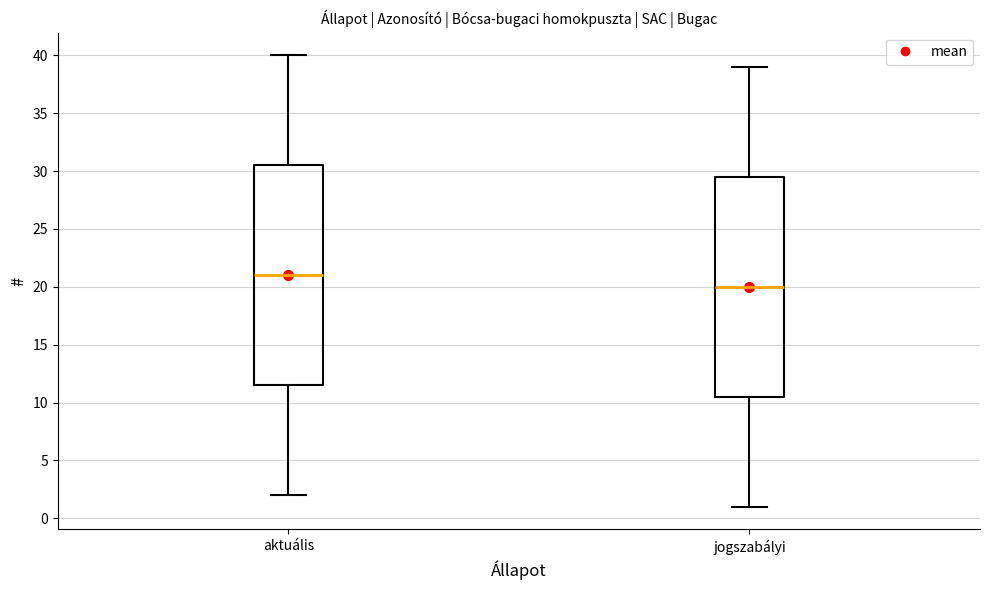

Reading left to right, transcribe this box plot: for each box, give where its median line is, the range the box spans, and where its two whiskers end, as read against the y-axis. The values are not printed on the chart, so give them approximately, as read against the axis.

aktuális: median 21.0, box 11.5 to 30.5, whiskers 2.0 to 40.0
jogszabályi: median 20.0, box 10.5 to 29.5, whiskers 1.0 to 39.0